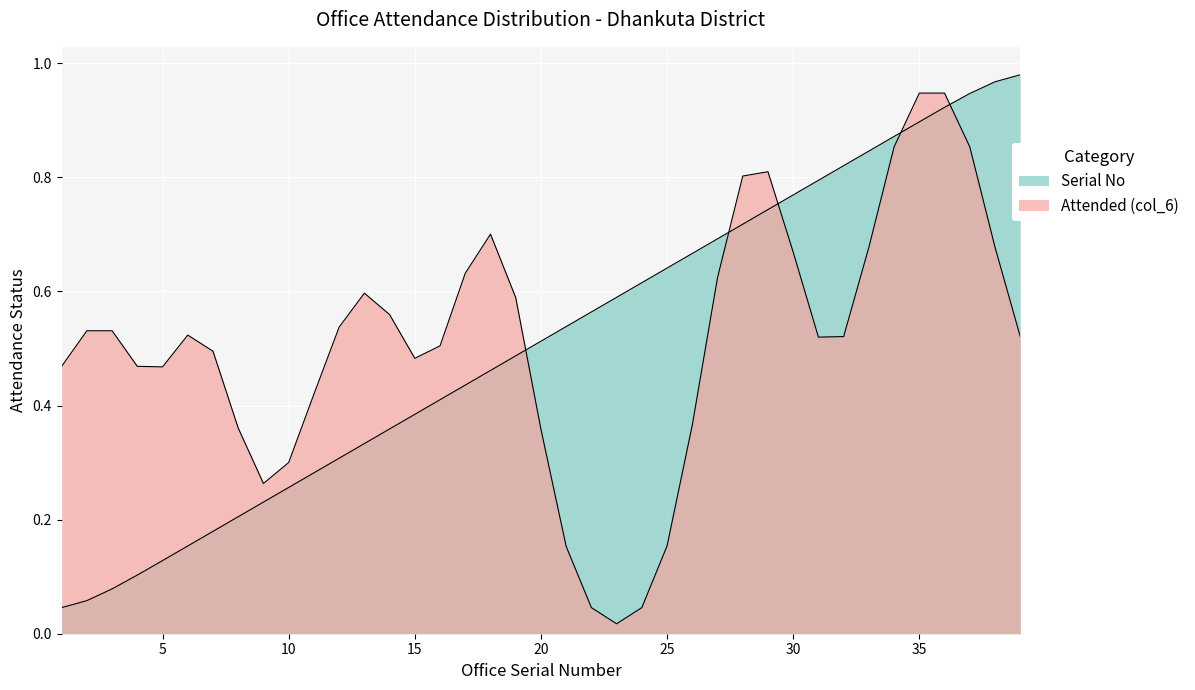

Is it true that the value at 24 is 0.4?

False